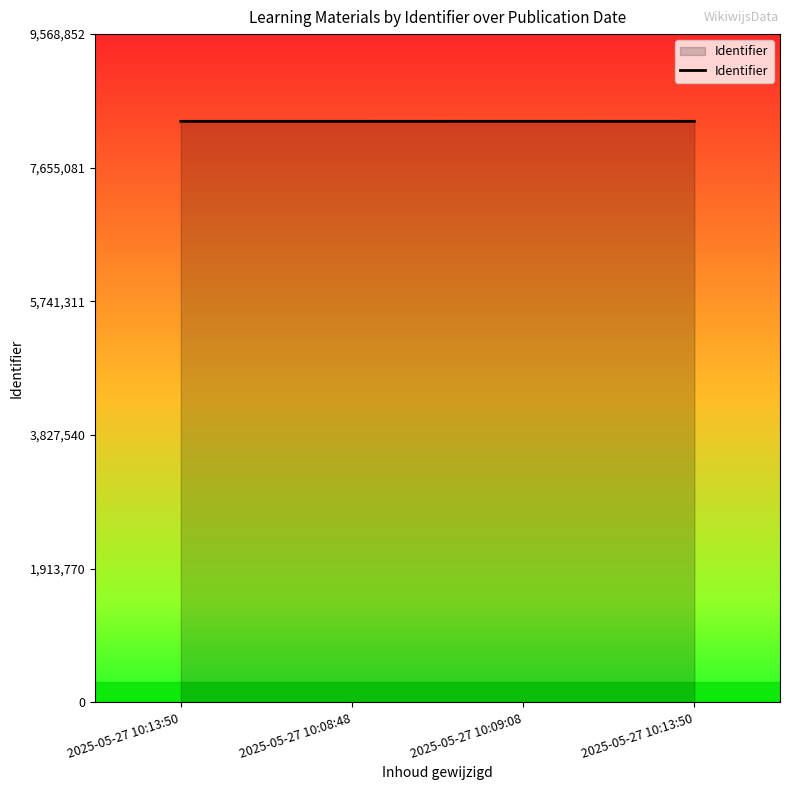

Reading right to left, what are all the values shown in this chart?

2025-05-27 10:13:50=8320305	2025-05-27 10:09:08=8320741	2025-05-27 10:08:48=8320300	2025-05-27 10:13:50=8320298